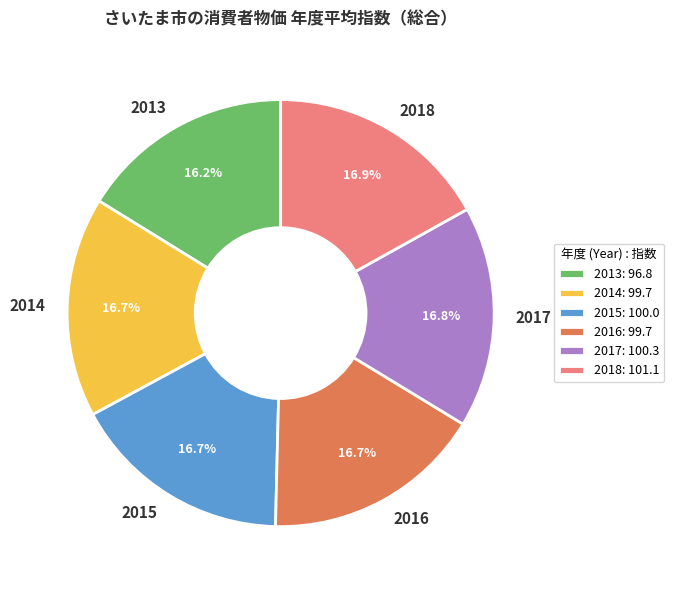

What is the ratio of the value at 2018 to the value at 2015?

1.0